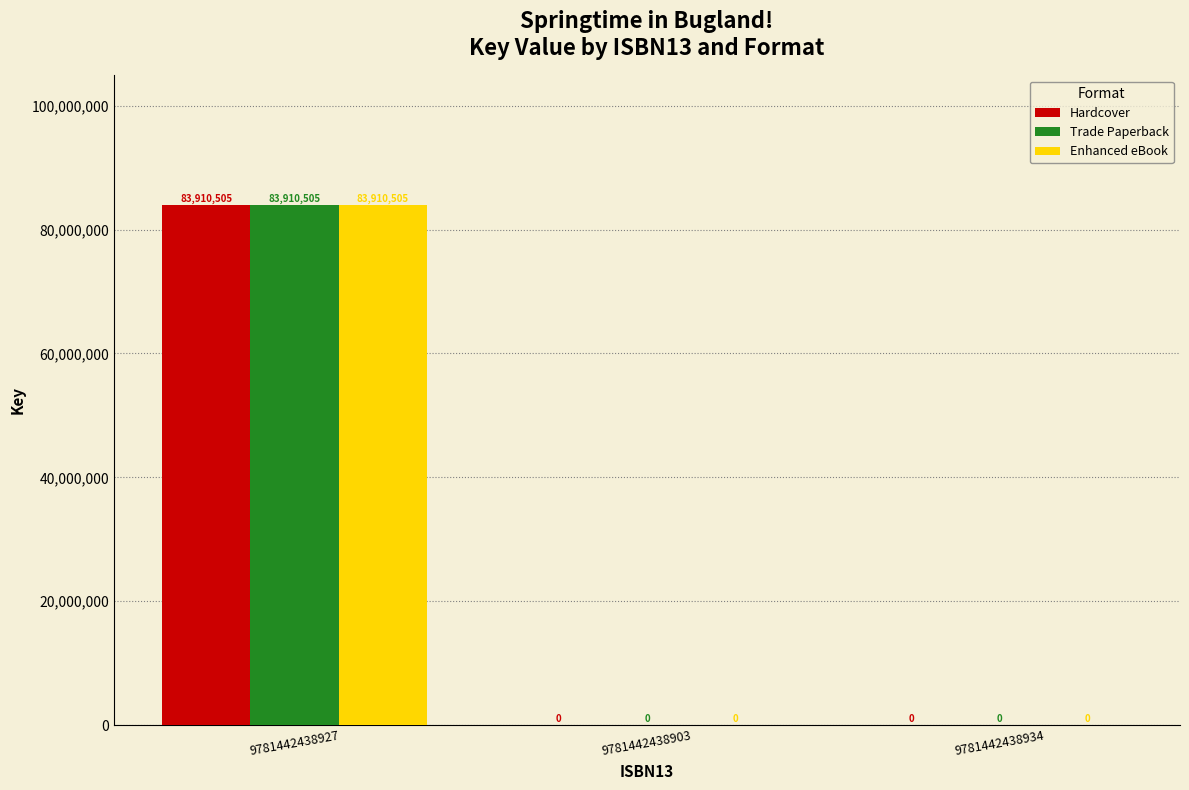

At which category is the sum across all series the highest?

9781442438927